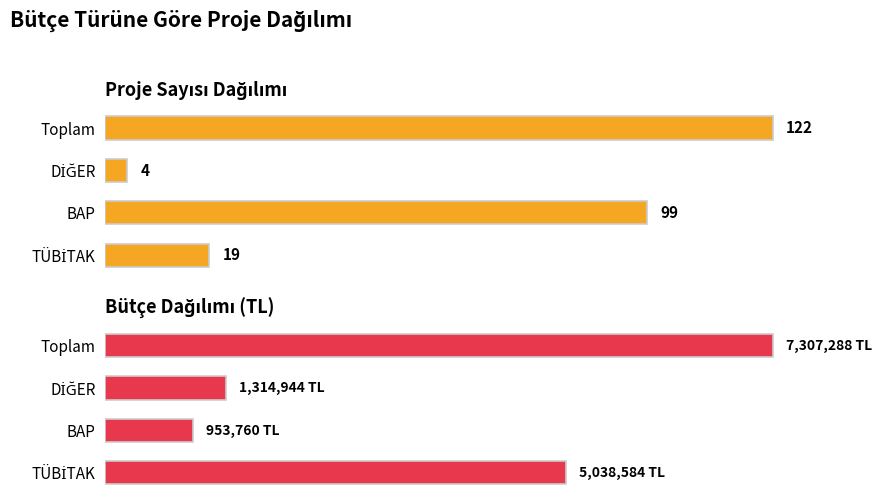

How many data points in Bütçe (TL) are less than 5038583?

2